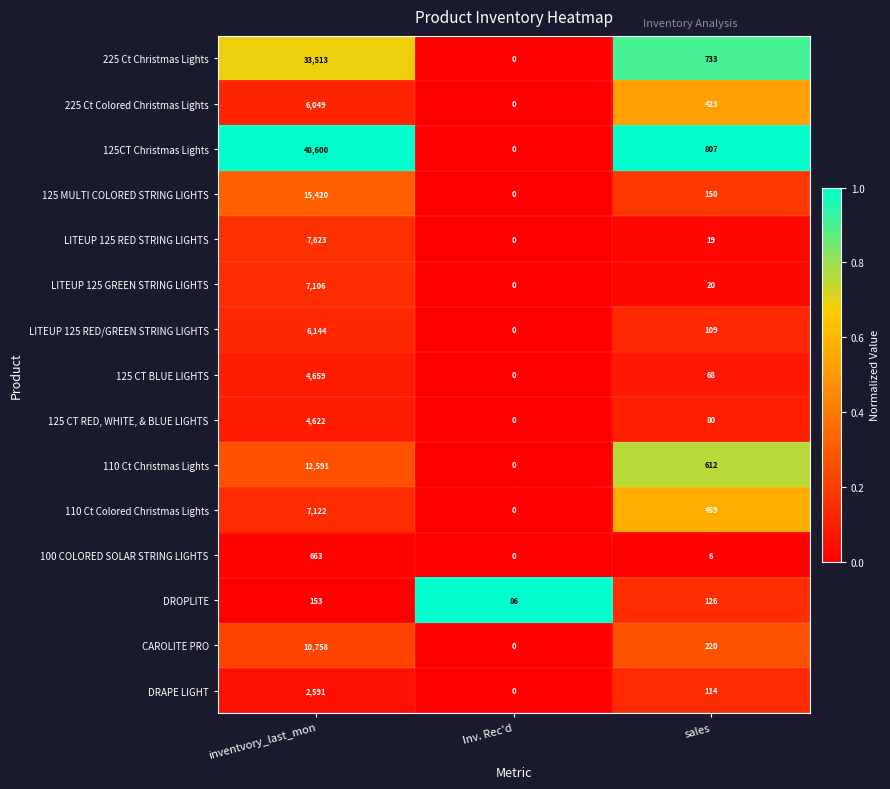

How many data points does each series have?

3